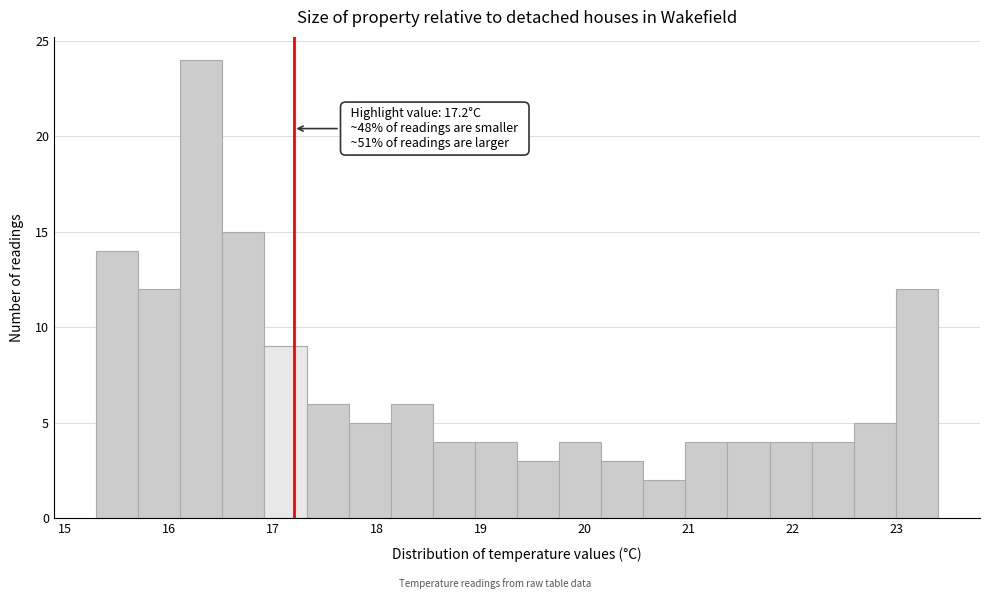

Which range on the x-axis has the tallest bar?

16.1 to 16.5